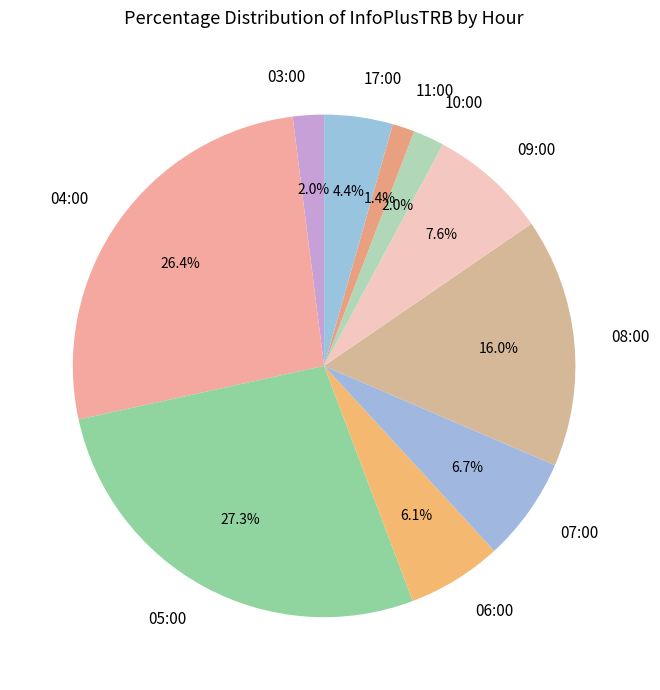

Does any single category account for the majority?

No